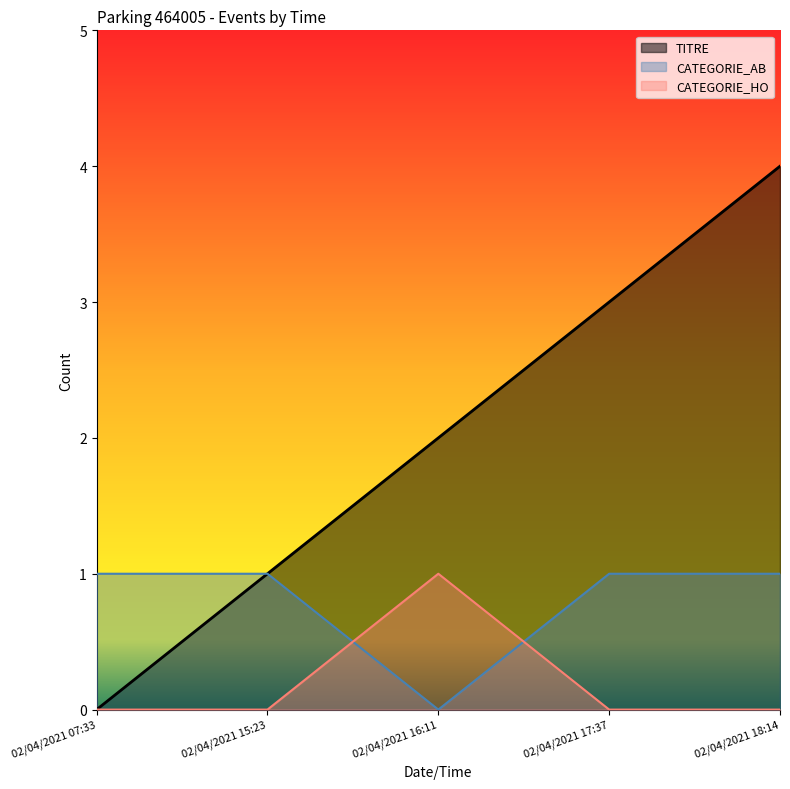

What are all the series names shown in the legend?

TITRE, CATEGORIE_AB, CATEGORIE_HO